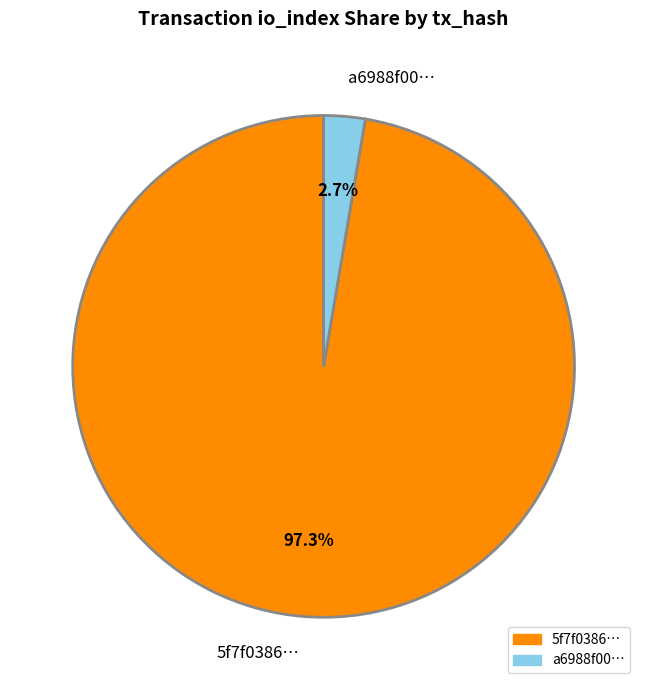

To the nearest percent, what is the average slice percentage?

50%